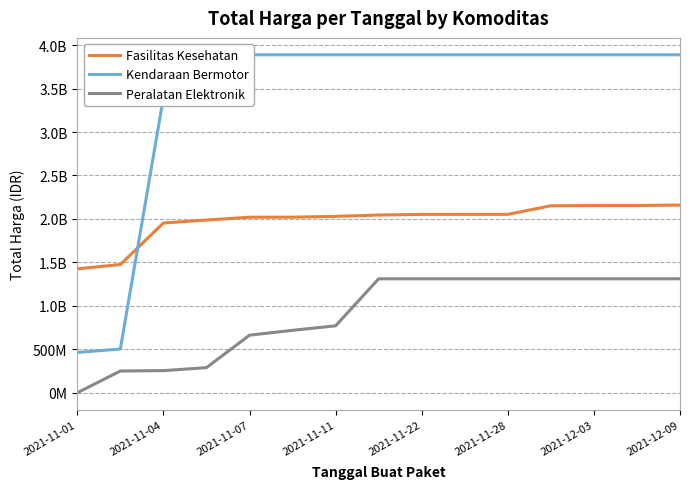

Reading right to left, what are all the values shown in this chart?

Fasilitas Kesehatan: 2159205585	2154533385	2154268385	2151496385	2052723815	2052645815	2052312215	2044910975	2029397015	2020217015	2019639140	1987197940	1953197940	1475597940	1425867900
Kendaraan Bermotor: 3888564100	3888564100	3888564100	3888564100	3888564100	3888564100	3888564100	3888564100	3888564100	3888564100	3888564100	3888564100	3395564100	503442100	464002100
Peralatan Elektronik: 1311220800	1311220800	1311220800	1311220800	1311220800	1311220800	1311220800	1311220800	770149800	718548800	662396000	288992000	254700000	250350000	0